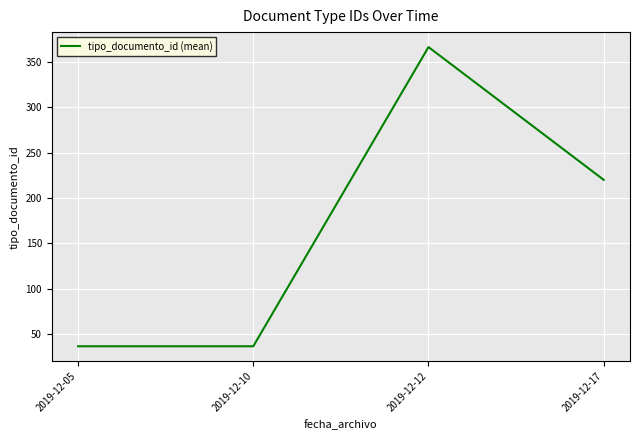

At which label does the data first exceed 220?

2019-12-12